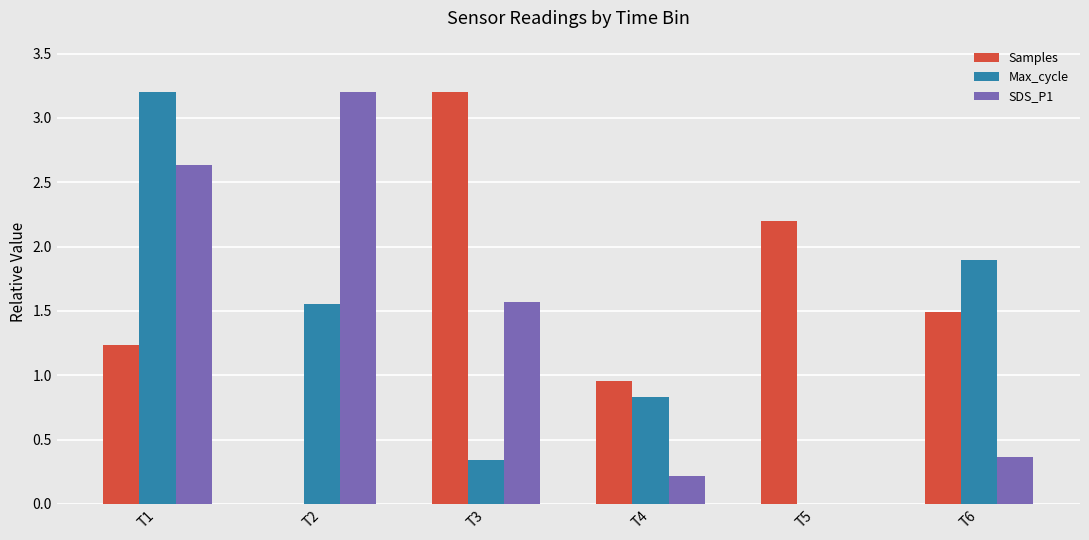

What is the total value across all series at T5?

2.2